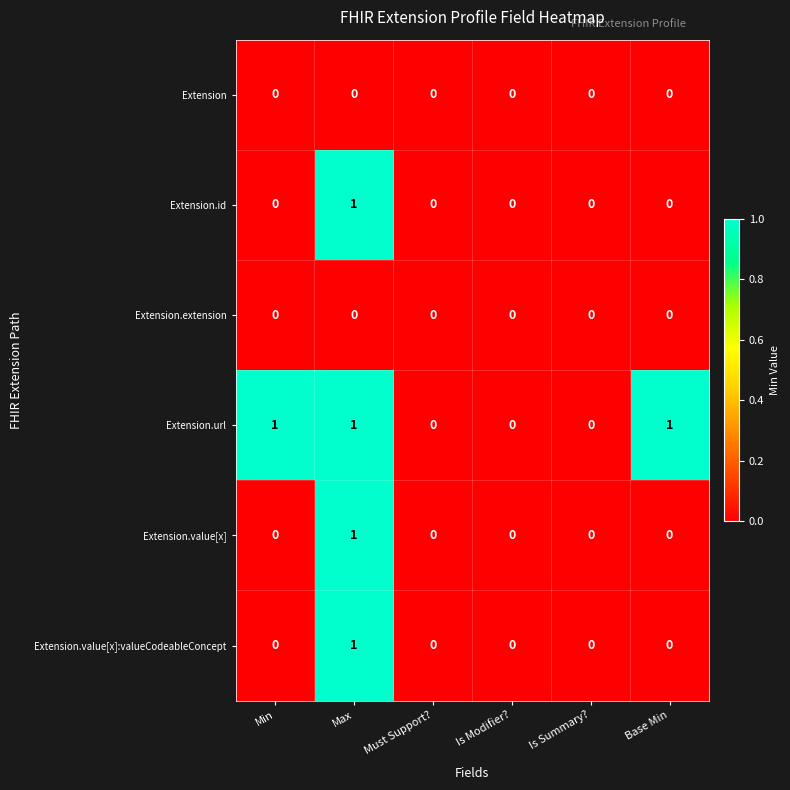

At which category is the sum across all series the highest?

Max